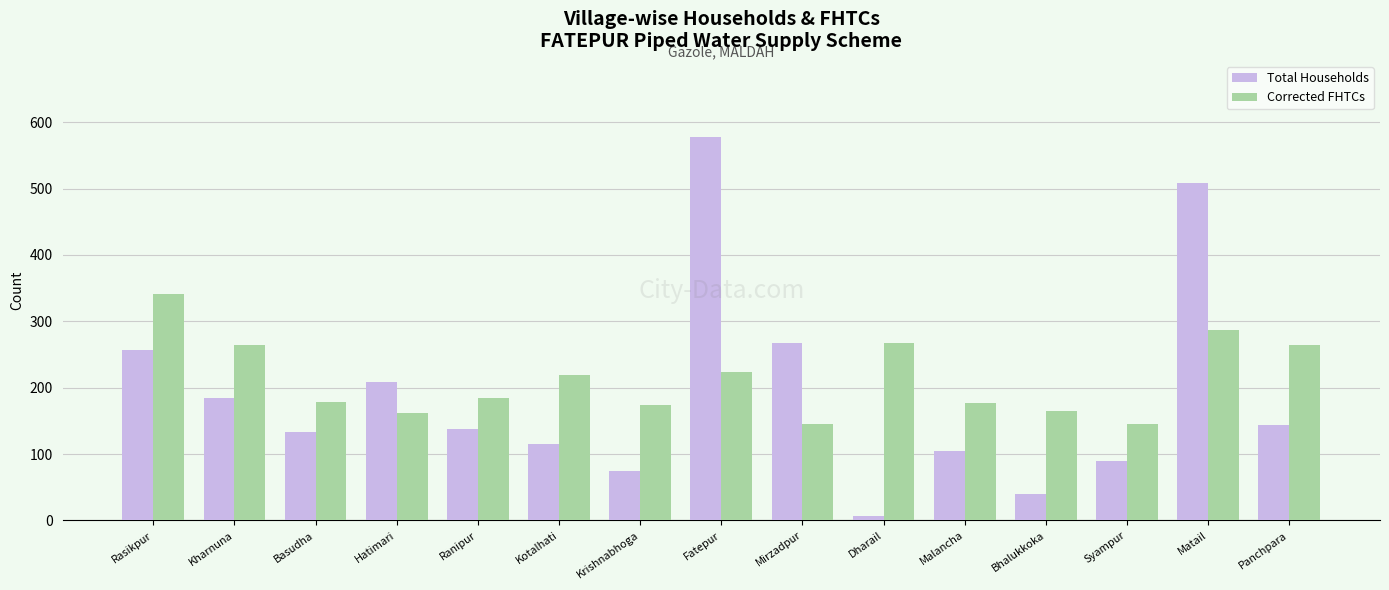

What is the value of the Total Households bar at the 4th from the left?

209